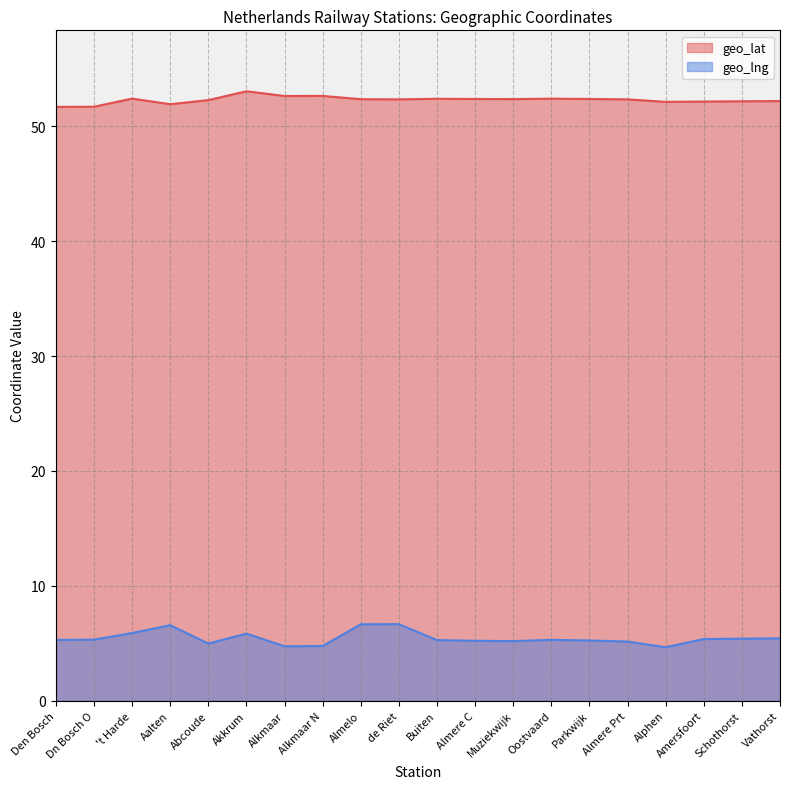

How many lines are shown in the chart?

2